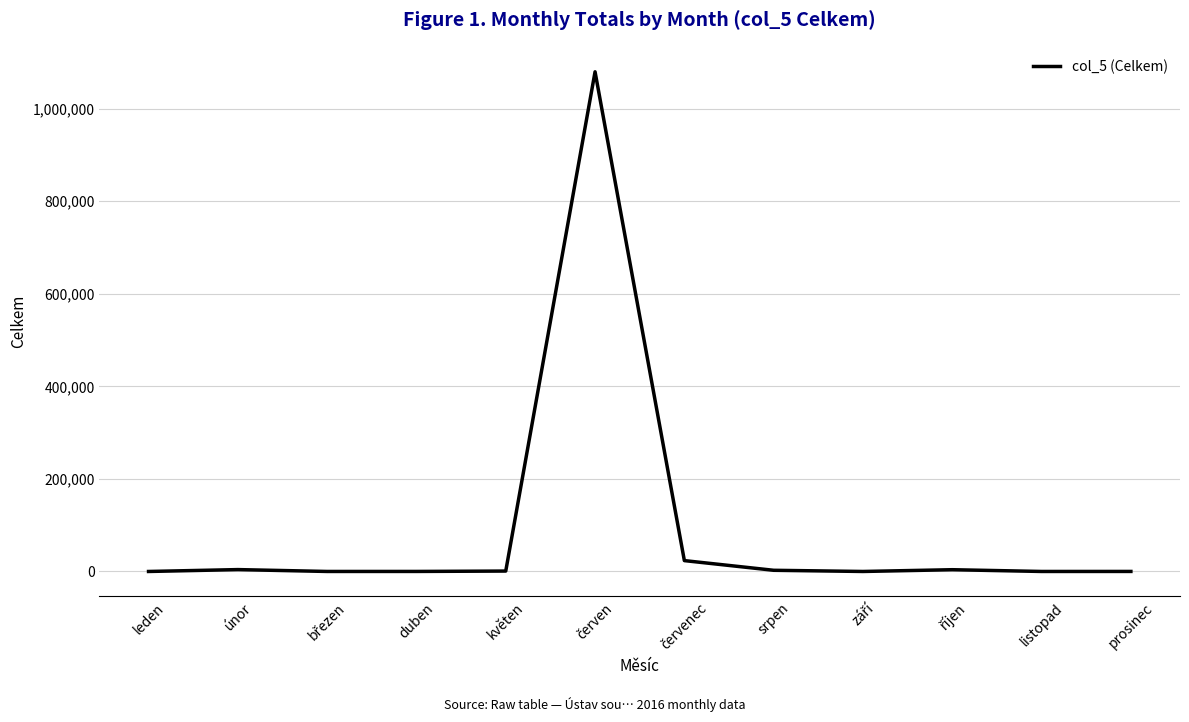

What is the greatest value displayed?

1079736.0